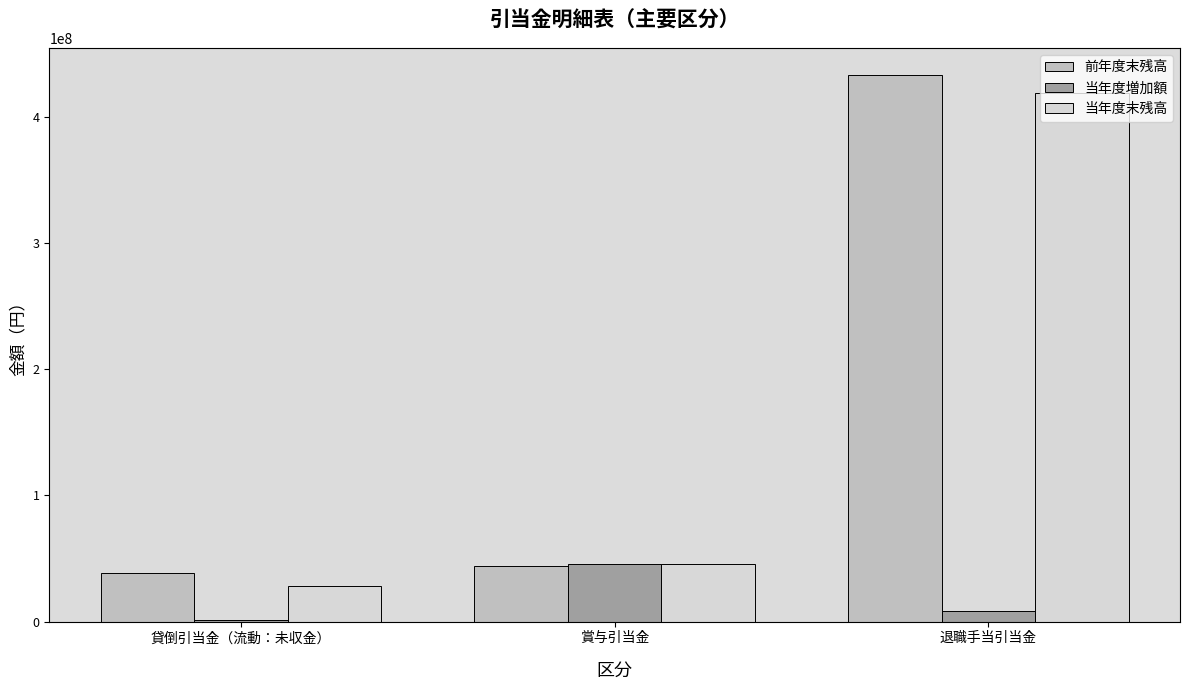

What is the sum of the 当年度増加額 values at 賞与引当金 and 退職手当引当金?

53772555